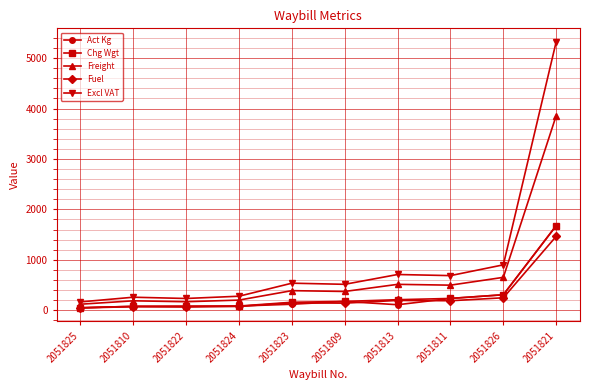

What is the value of the Excl VAT point at the 10th from the left?

5325.7